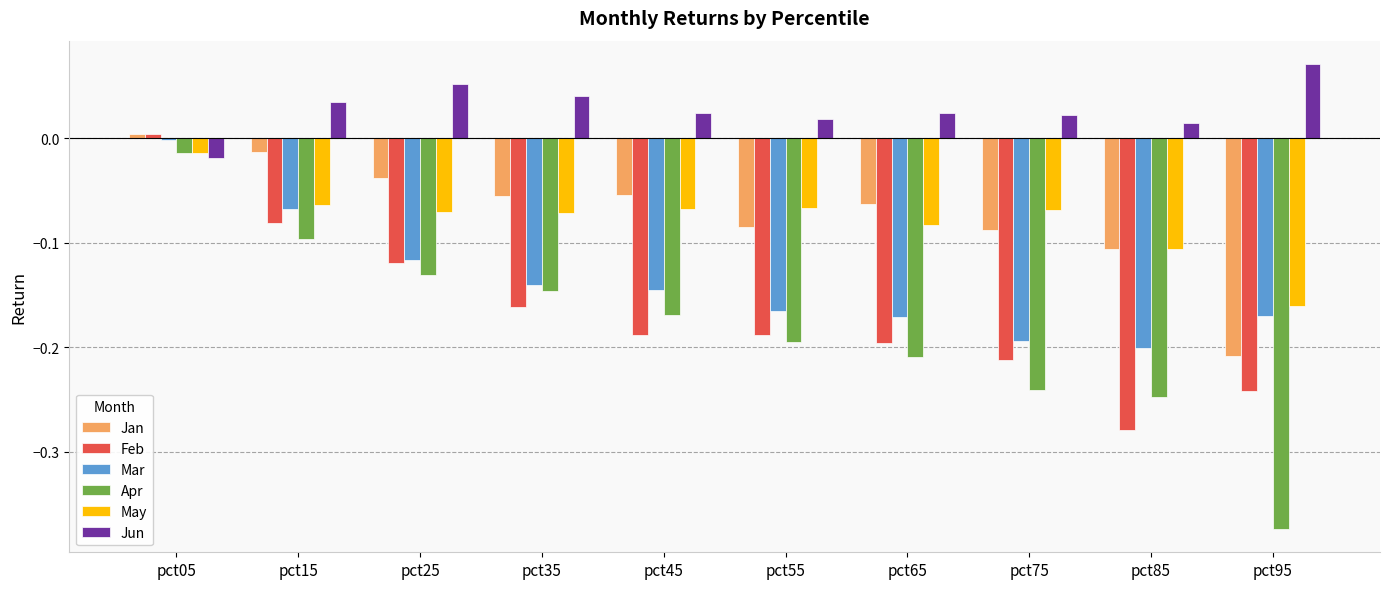

Does the chart contain any negative values?

Yes